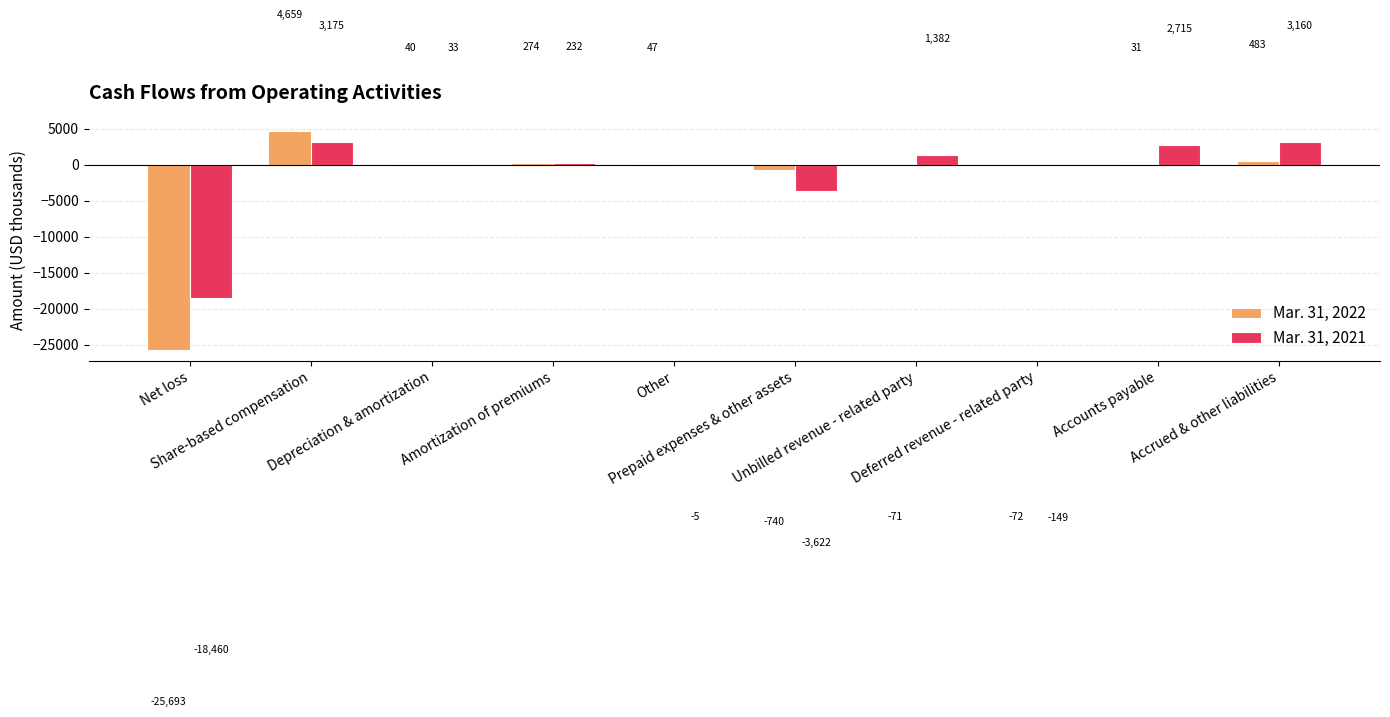

How many groups of bars are there?

10